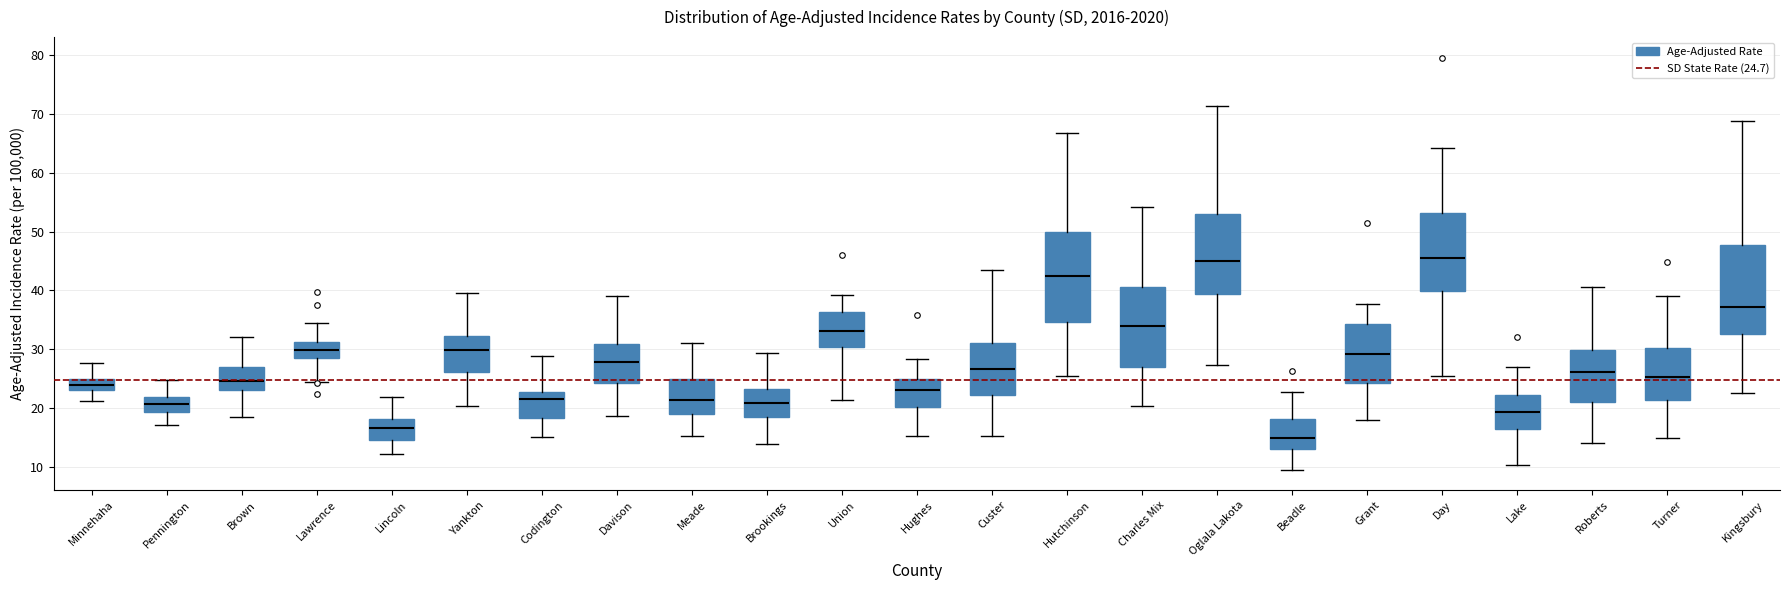

Reading left to right, transcribe this box plot: for each box, give where its median line is, the range the box spans, and where its two whiskers end, as read against the y-axis. The values are not printed on the chart, so give them approximately, as read against the axis.

Minnehaha: median 24, box 23 to 25, whiskers 21 to 28
Pennington: median 21, box 19 to 22, whiskers 17 to 25
Brown: median 25, box 23 to 27, whiskers 18 to 32
Lawrence: median 30, box 28 to 31, whiskers 24 to 34
Lincoln: median 17, box 14 to 18, whiskers 12 to 22
Yankton: median 30, box 26 to 32, whiskers 20 to 40
Codington: median 22, box 18 to 23, whiskers 15 to 29
Davison: median 28, box 24 to 31, whiskers 19 to 39
Meade: median 21, box 19 to 25, whiskers 15 to 31
Brookings: median 21, box 19 to 23, whiskers 14 to 29
Union: median 33, box 30 to 36, whiskers 21 to 39
Hughes: median 23, box 20 to 25, whiskers 15 to 28
Custer: median 27, box 22 to 31, whiskers 15 to 43
Hutchinson: median 42, box 35 to 50, whiskers 25 to 67
Charles Mix: median 34, box 27 to 41, whiskers 20 to 54
Oglala Lakota: median 45, box 39 to 53, whiskers 27 to 71
Beadle: median 15, box 13 to 18, whiskers 10 to 23
Grant: median 29, box 24 to 34, whiskers 18 to 38
Day: median 45, box 40 to 53, whiskers 25 to 64
Lake: median 19, box 16 to 22, whiskers 10 to 27
Roberts: median 26, box 21 to 30, whiskers 14 to 41
Turner: median 25, box 21 to 30, whiskers 15 to 39
Kingsbury: median 37, box 33 to 48, whiskers 23 to 69